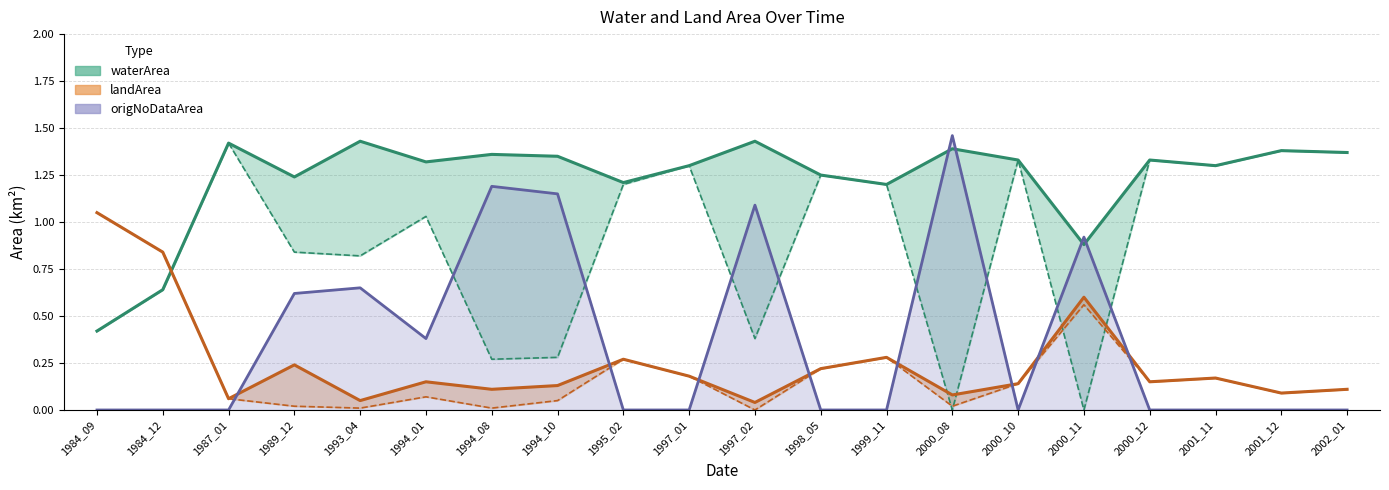

What is the difference between the highest and lowest values at 1984_09?

1.1